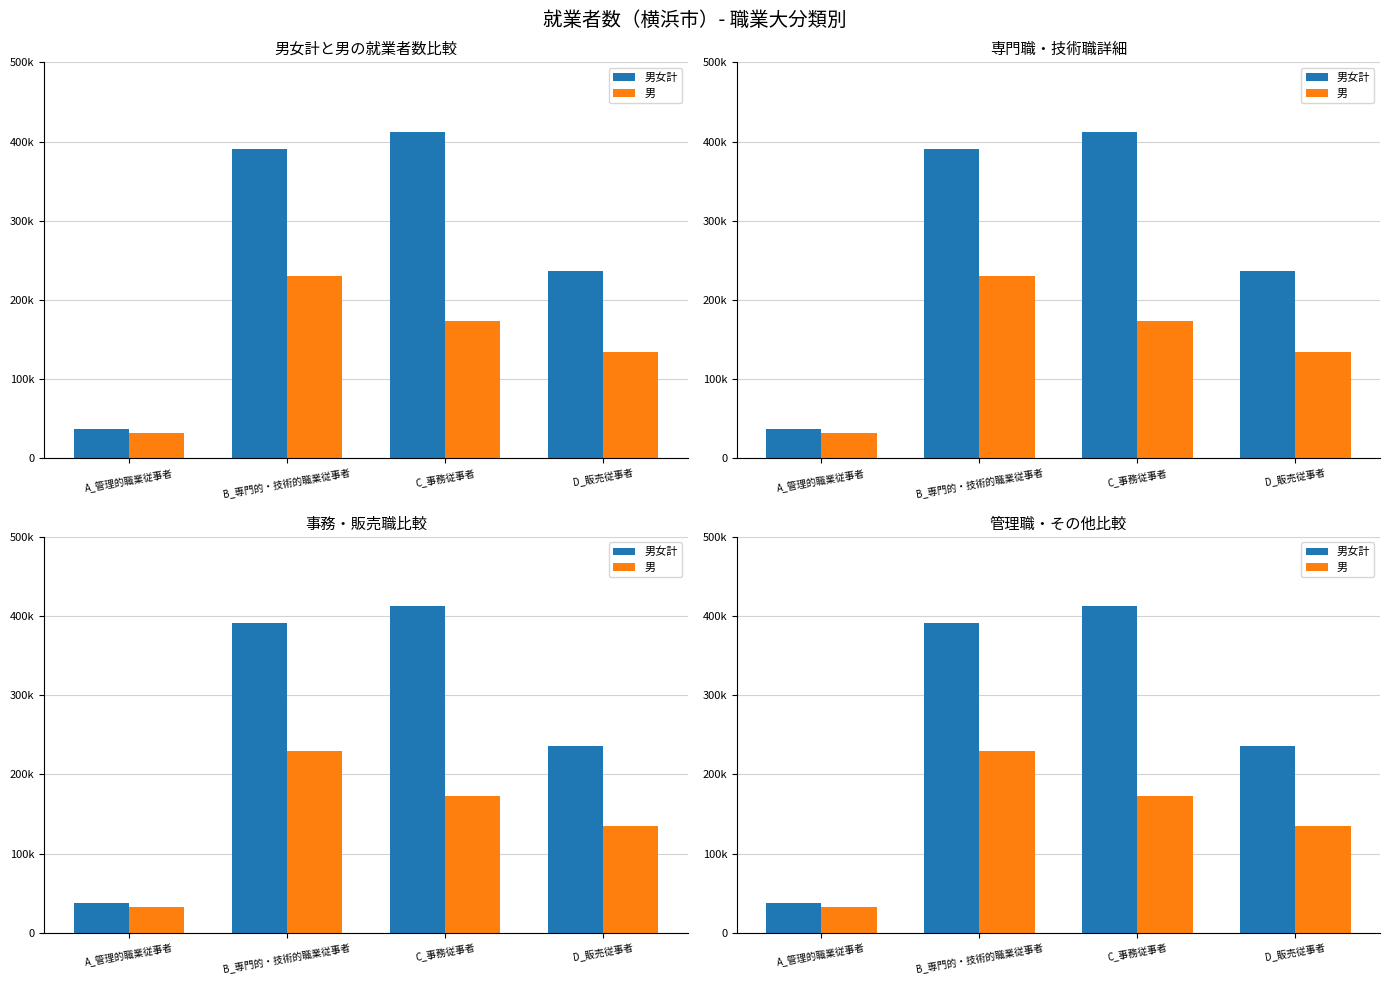

Reading left to right, what are all the values shown in this chart?

男女計: A_管理的職業従事者=37420	B_専門的・技術的職業従事者=390700	C_事務従事者=412640	D_販売従事者=236010
男: A_管理的職業従事者=32090	B_専門的・技術的職業従事者=229820	C_事務従事者=172900	D_販売従事者=134270